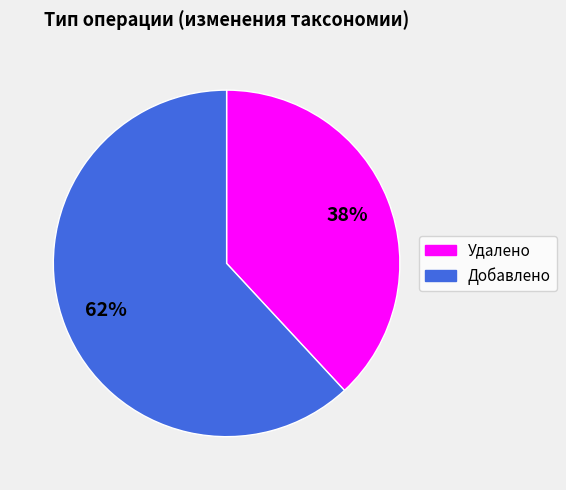

Which category accounts for the majority?

Добавлено